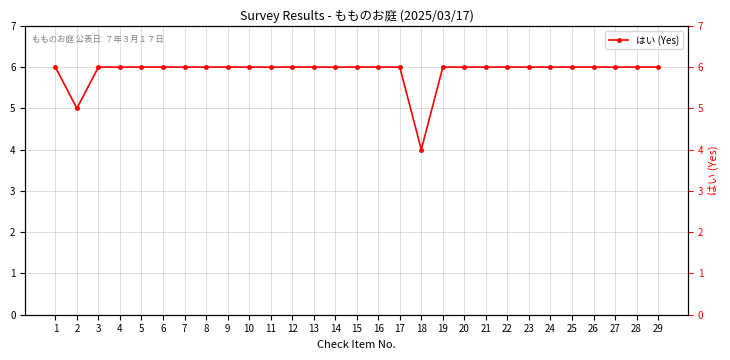

Reading left to right, transcribe all the data shown in this chart.

6	5	6	6	6	6	6	6	6	6	6	6	6	6	6	6	6	4	6	6	6	6	6	6	6	6	6	6	6